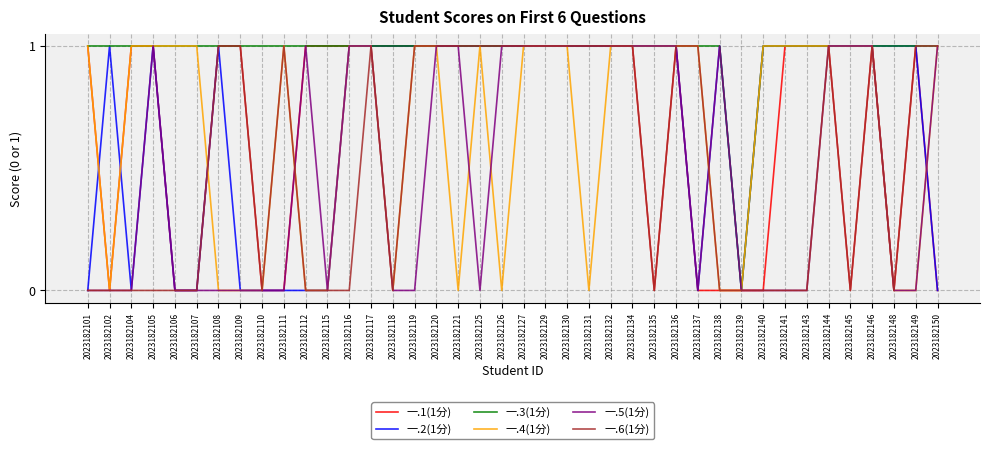

The 一.2(1分) series shows 2 at 2023182143. True or false?

False